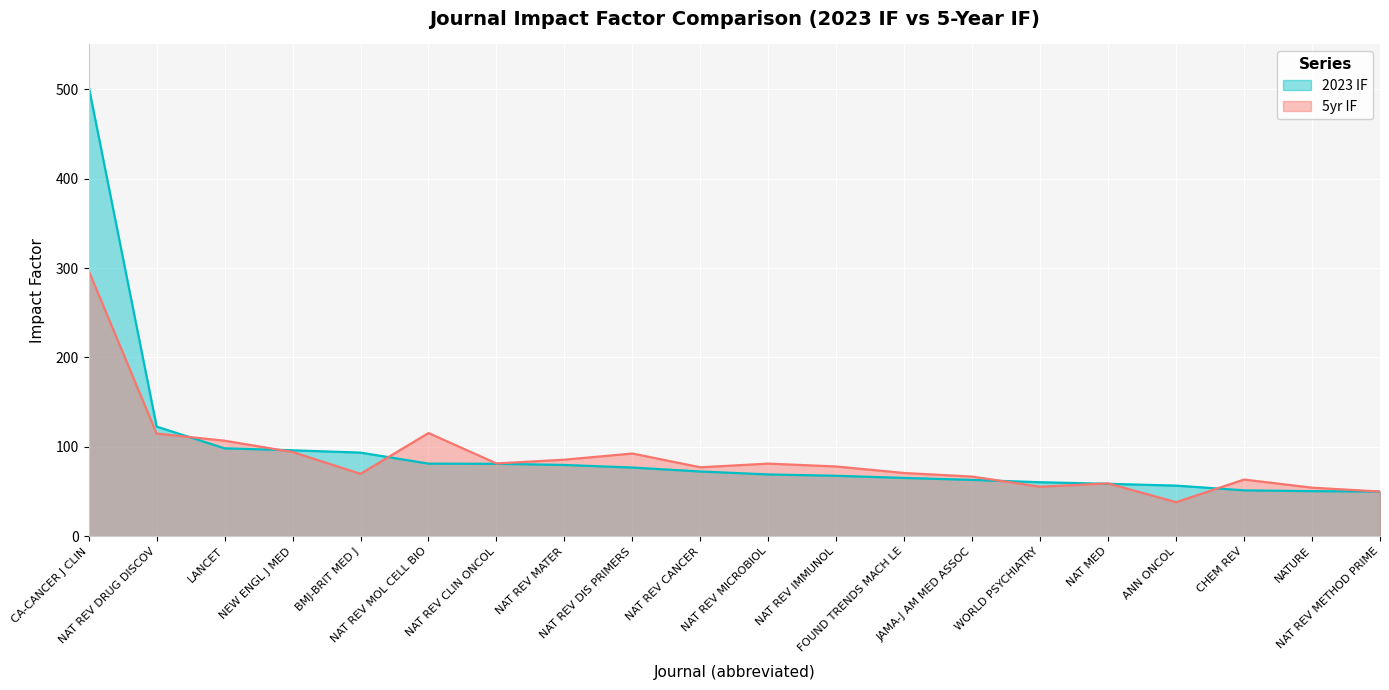

List the labels in order of 5yr IF value, smallest first.

ANN ONCOL, NAT REV METHOD PRIME, NATURE, WORLD PSYCHIATRY, NAT MED, CHEM REV, JAMA-J AM MED ASSOC, BMJ-BRIT MED J, FOUND TRENDS MACH LE, NAT REV CANCER, NAT REV IMMUNOL, NAT REV MICROBIOL, NAT REV CLIN ONCOL, NAT REV MATER, NAT REV DIS PRIMERS, NEW ENGL J MED, LANCET, NAT REV DRUG DISCOV, NAT REV MOL CELL BIO, CA-CANCER J CLIN